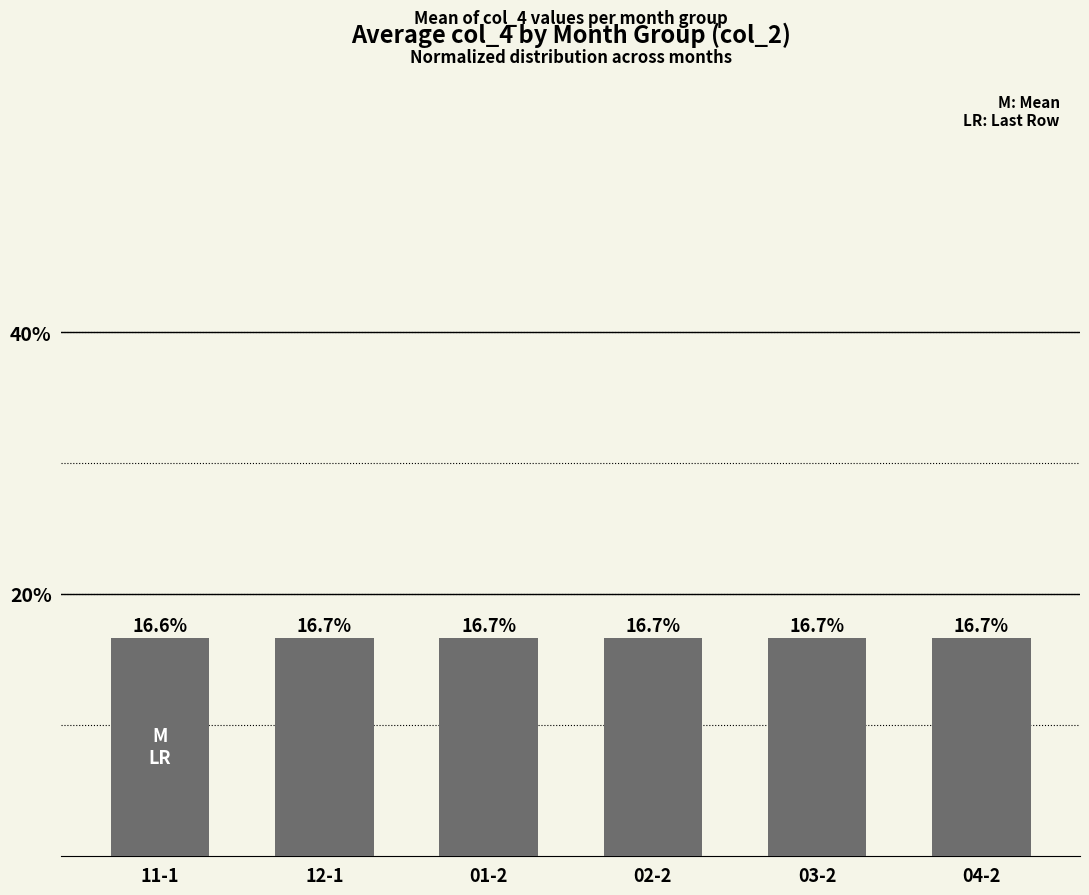

Rank the categories by value from highest to lowest.

12-1, 03-2, 02-2, 04-2, 01-2, 11-1